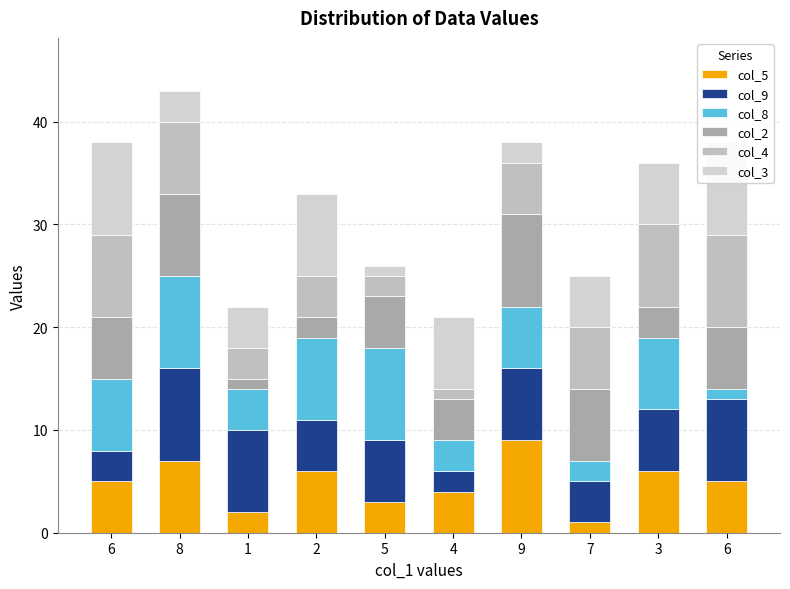

What is the maximum value shown in the chart?

9